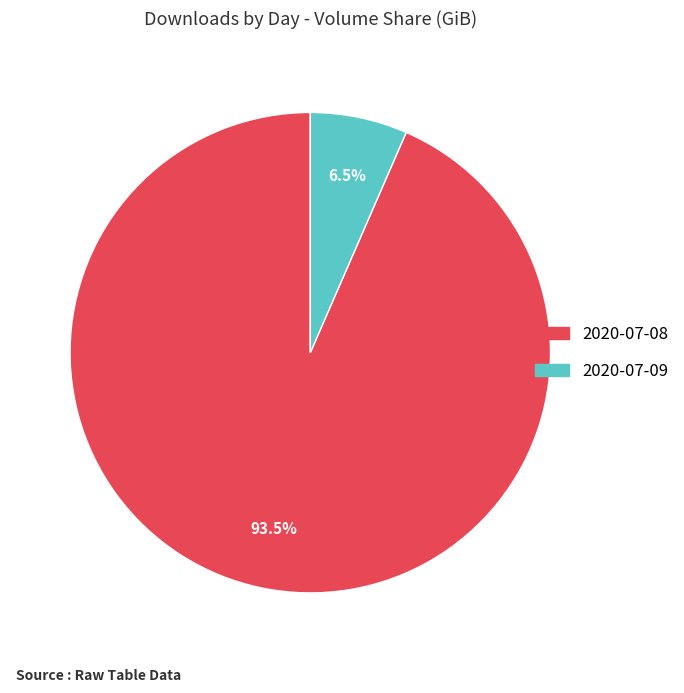

Is the sum of 2020-07-09 and 2020-07-08 greater than half?

Yes